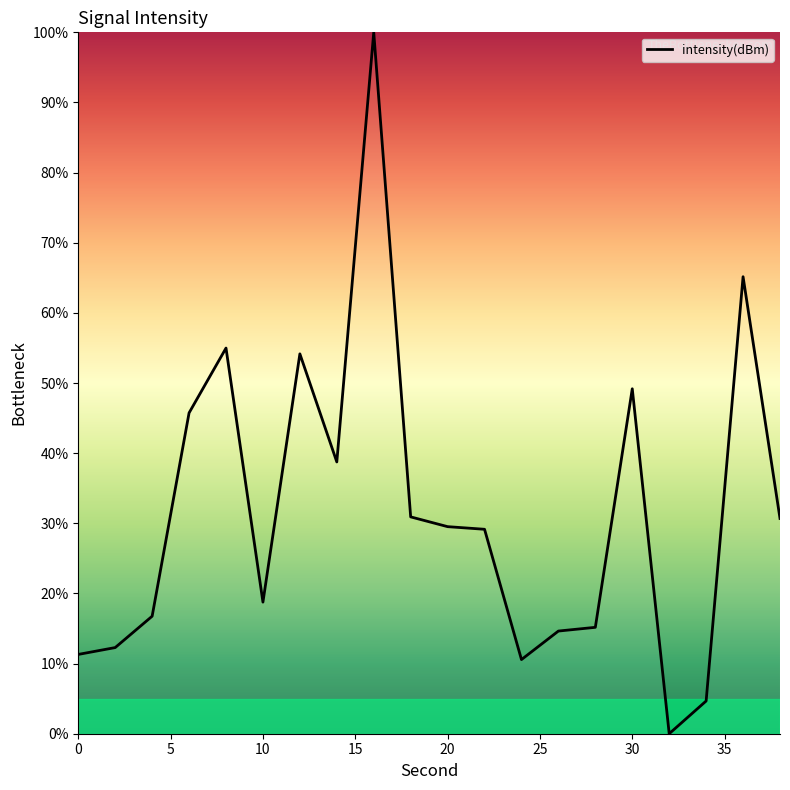

What is the difference between the maximum and minimum values?

100.0